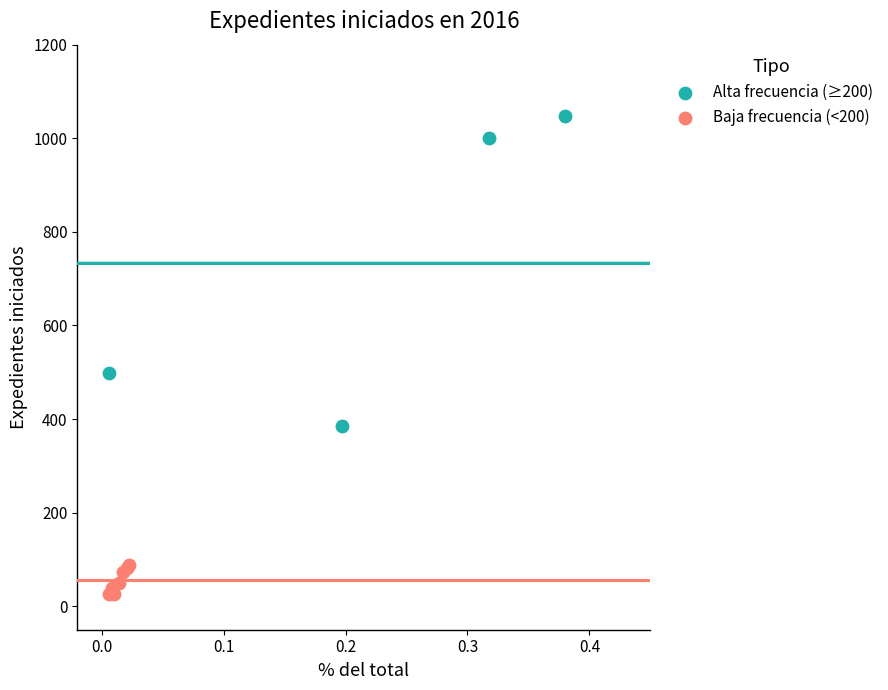

Which series has the widest spread of Y values?

Alta frecuencia (≥200)